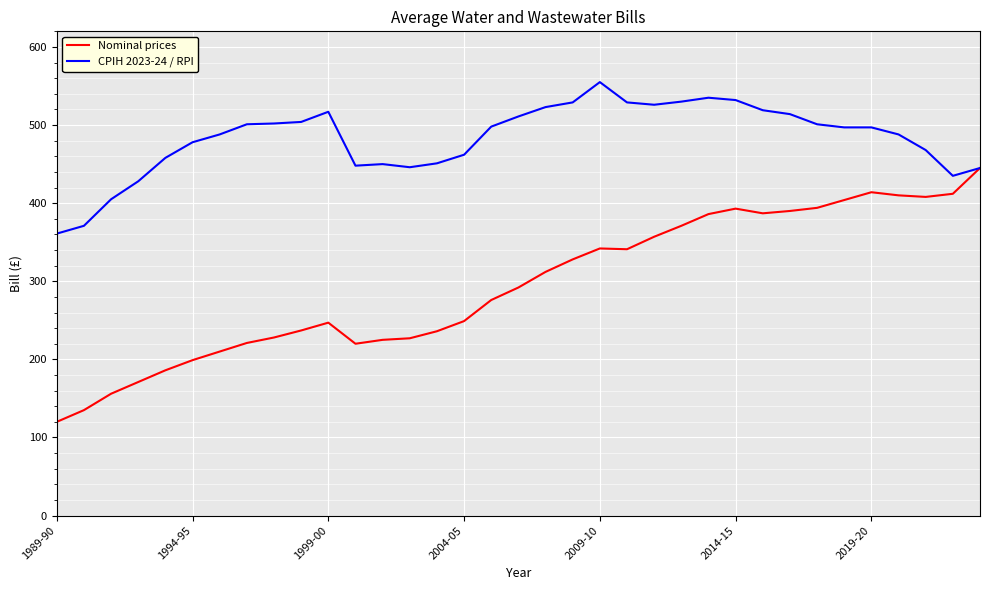

List the series in order of their overall mean, highest first.

CPIH 2023-24 / RPI, Nominal prices